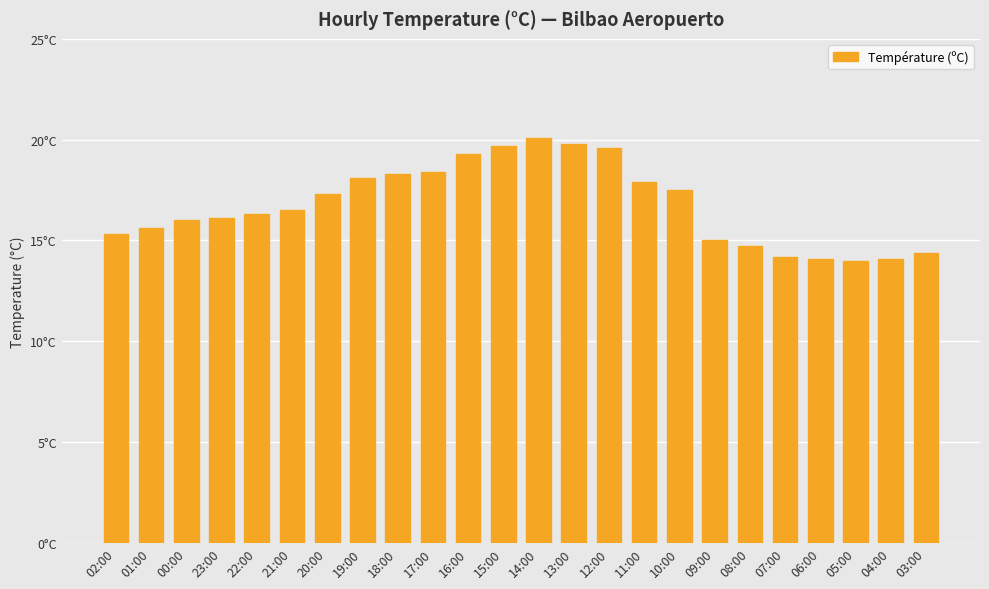

Reading right to left, what are all the values shown in this chart?

03:00=14.4	04:00=14.1	05:00=14.0	06:00=14.1	07:00=14.2	08:00=14.7	09:00=15.0	10:00=17.5	11:00=17.9	12:00=19.6	13:00=19.8	14:00=20.1	15:00=19.7	16:00=19.3	17:00=18.4	18:00=18.3	19:00=18.1	20:00=17.3	21:00=16.5	22:00=16.3	23:00=16.1	00:00=16.0	01:00=15.6	02:00=15.3